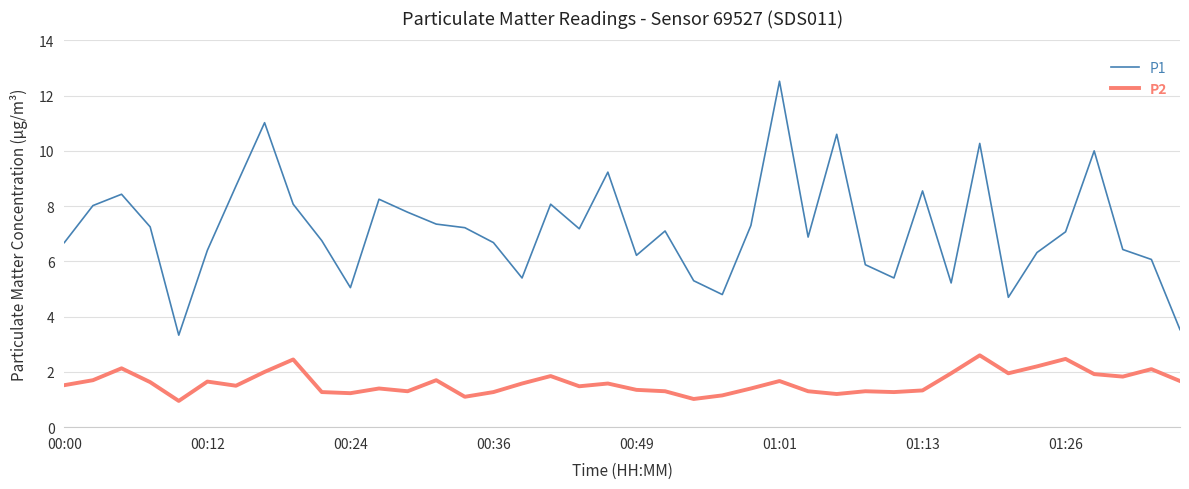

True or false: P2 and P1 cross at least once.

False